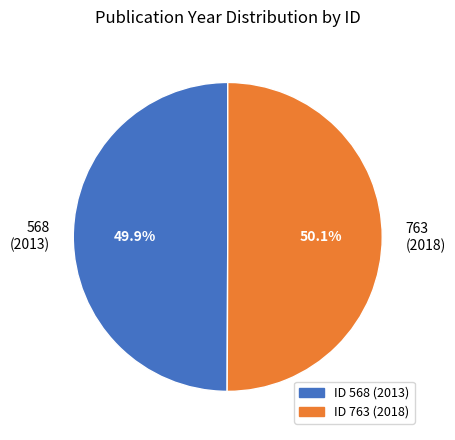

What percentage do ID 568 (2013) and ID 763 (2018) together represent?

100.0%